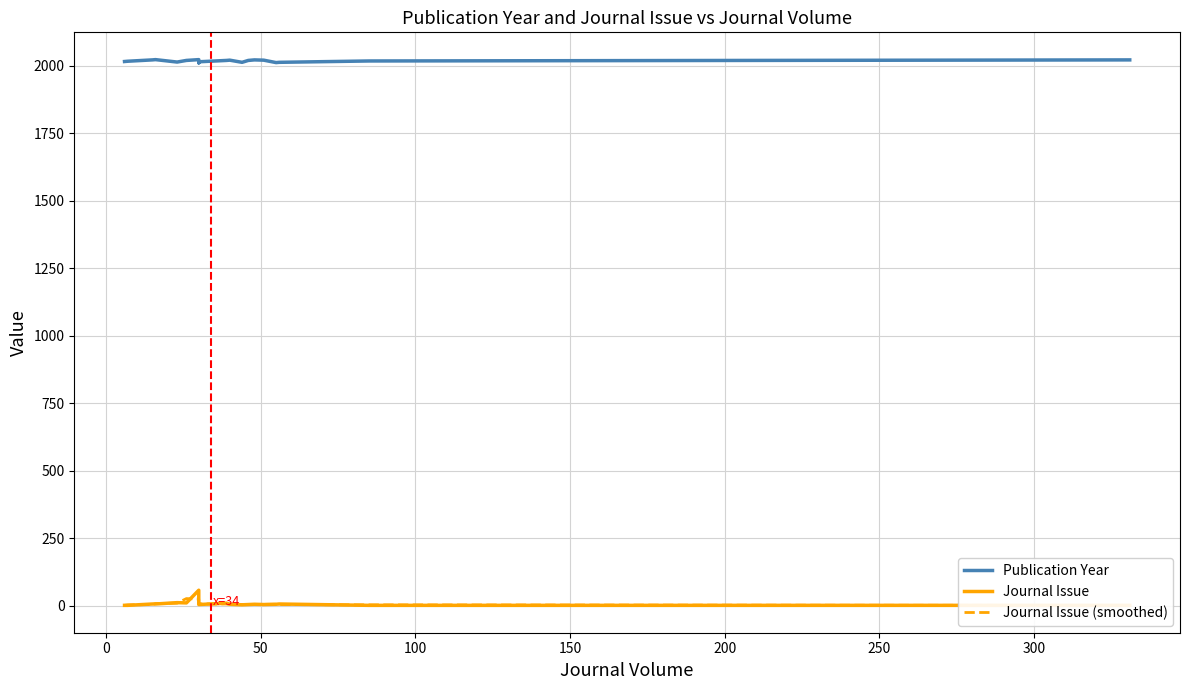

What is the minimum value shown in the chart?

0.7